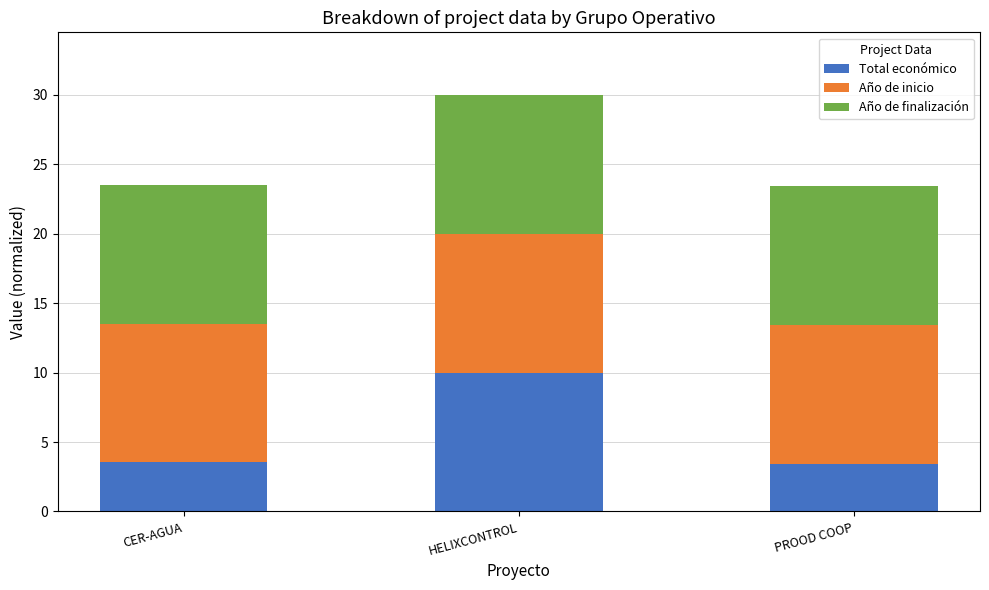

What is the sum of the Total económico values at HELIXCONTROL and CER-AGUA?

13.5